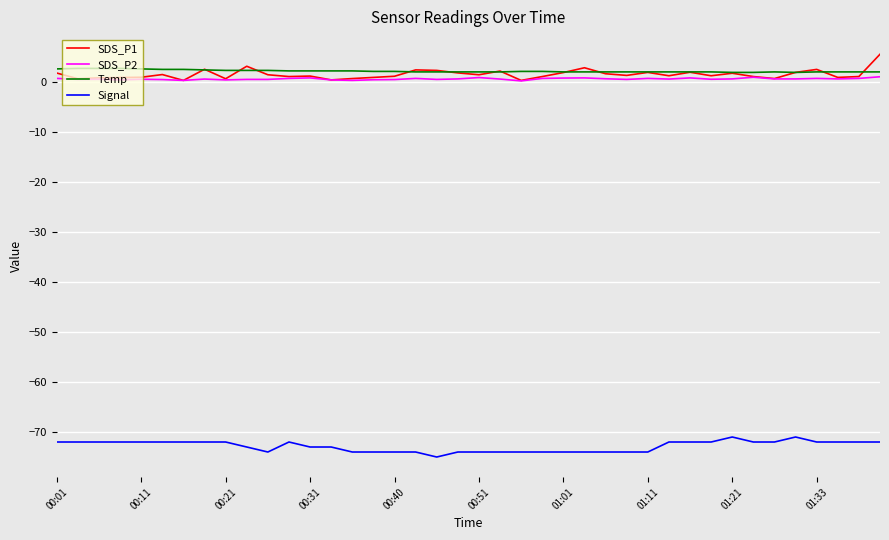

What is the maximum value shown in the chart?

5.5